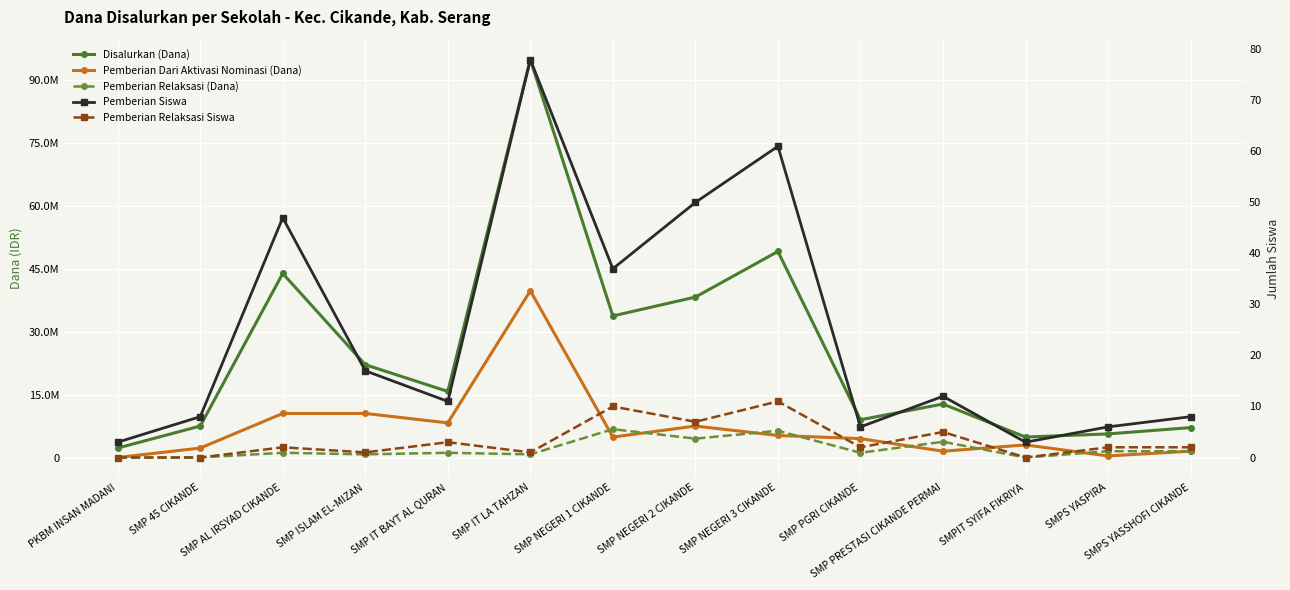

What is the average value of the Pemberian Dari Aktivasi Nominasi (Dana) series?

7125000